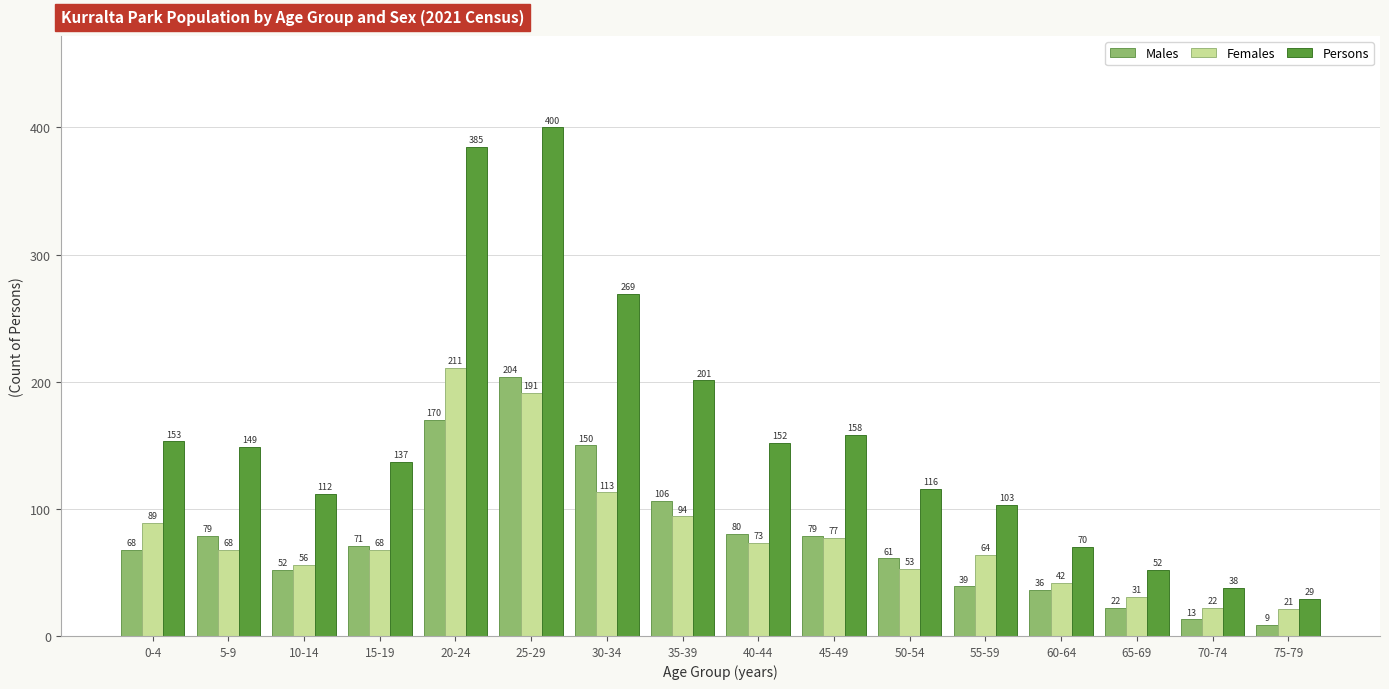

At how many categories does at least one series exceed 300?

2